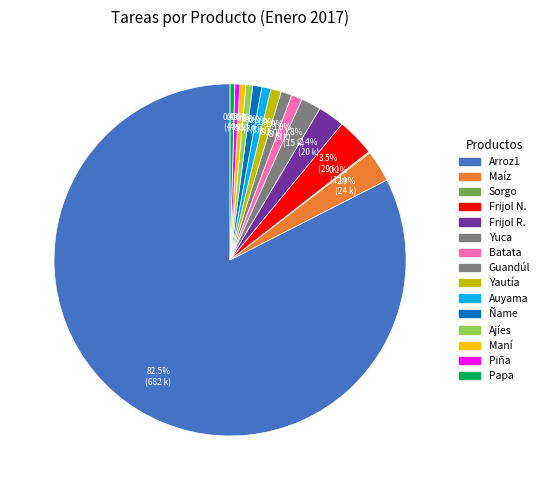

Does Maíz account for over 50% of the chart?

No